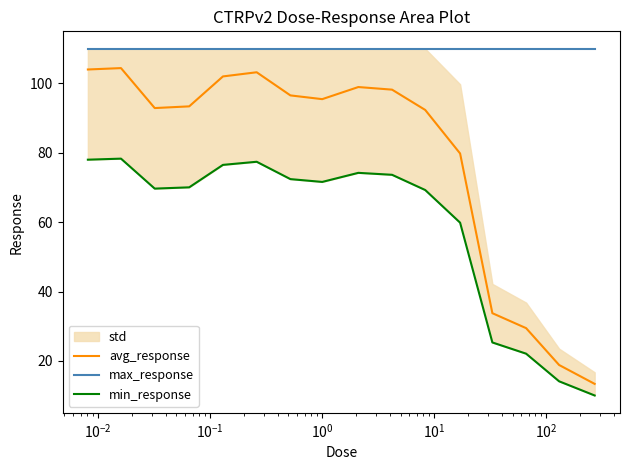

What is the highest value of the avg_response series?

104.4